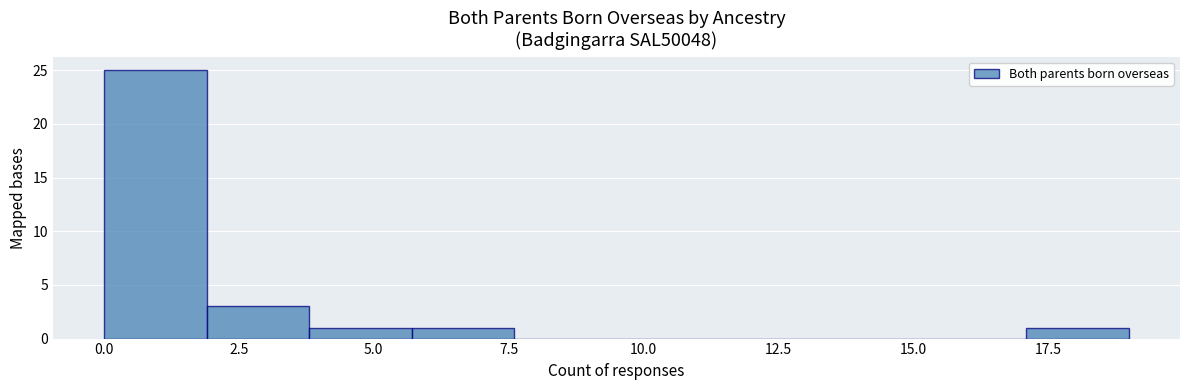

Around what value on the x-axis is the tallest bar? Give the approximate position of its centre, as read against the axis.

1.0